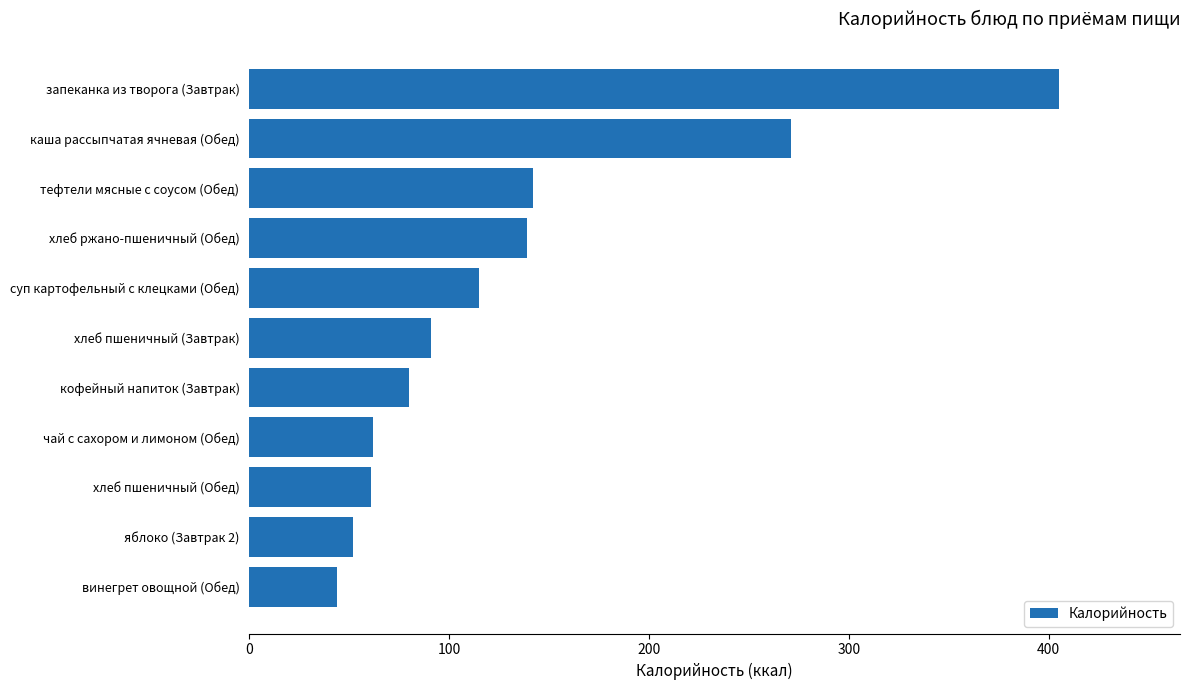

Where is the data nearest to the value 224?

каша рассыпчатая ячневая (Обед)